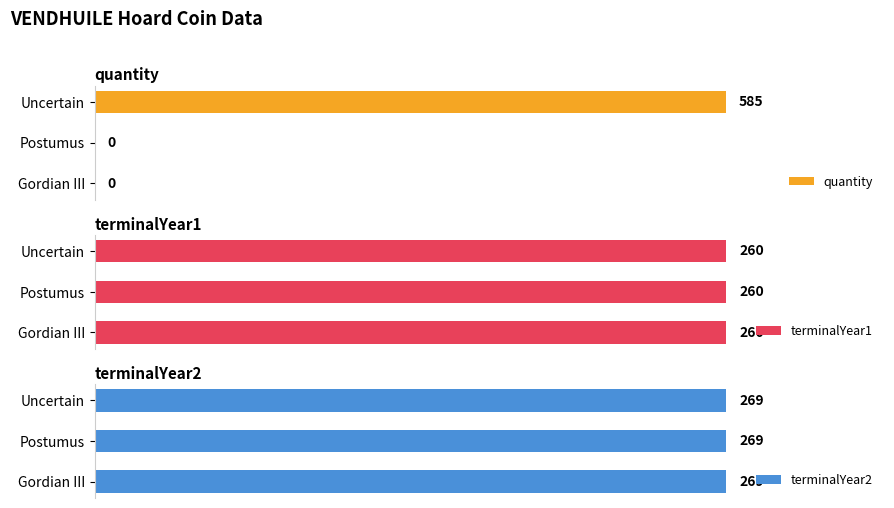

Does the chart contain stacked bars?

No